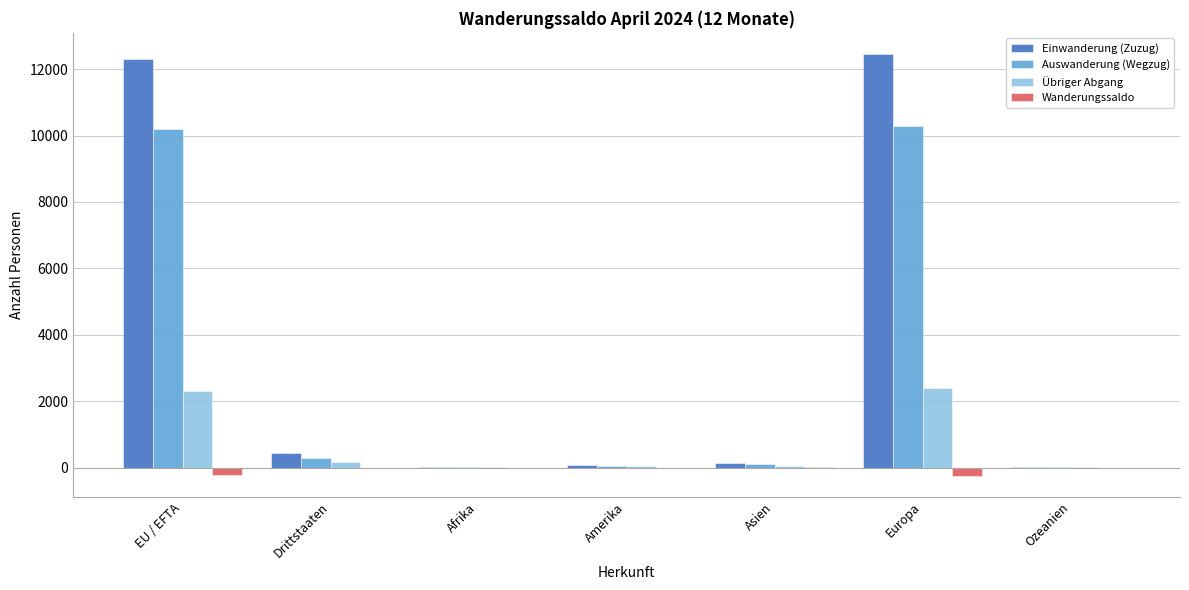

Does the chart contain stacked bars?

No